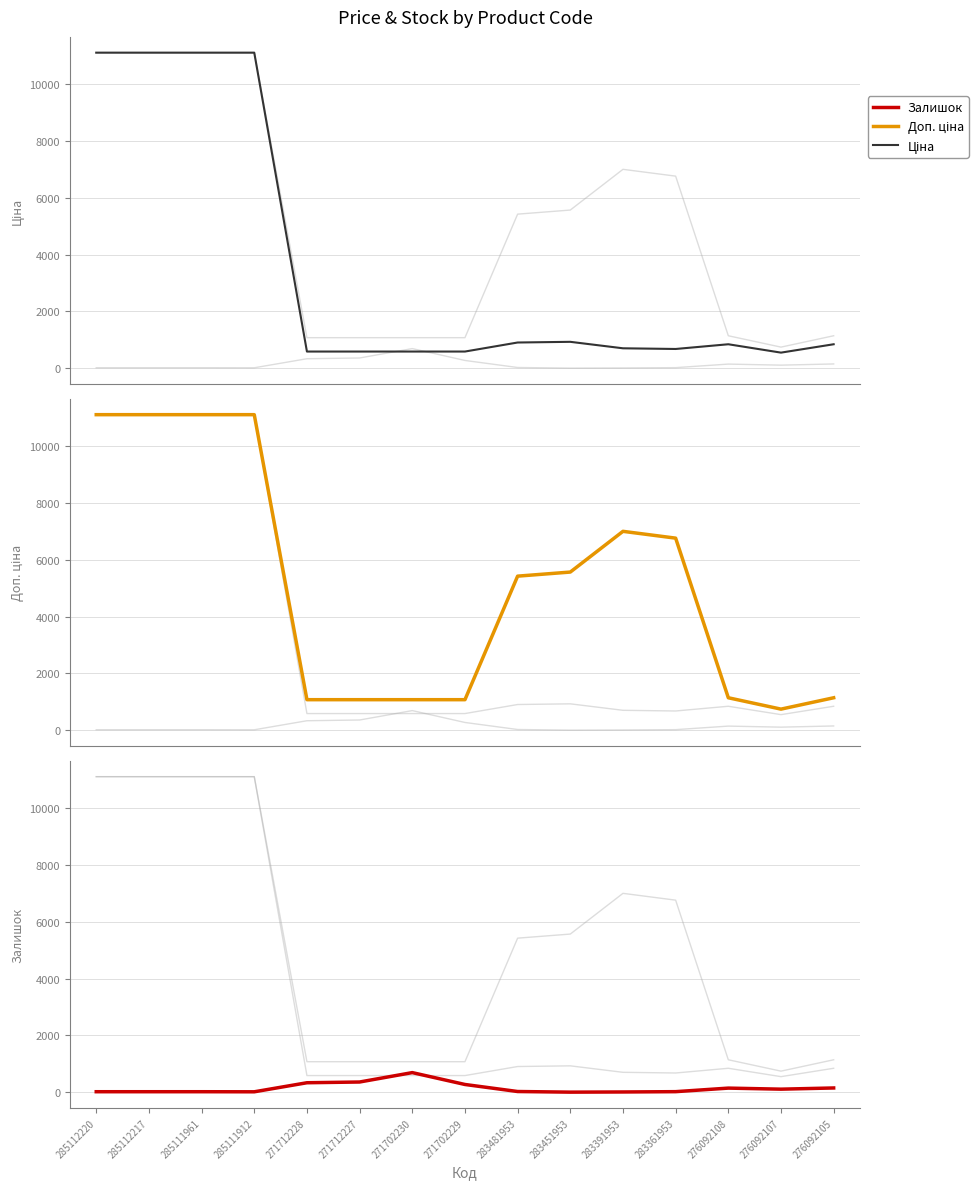

Is the value of Доп. ціна at 283361953 greater than the value of Ціна at 271702229?

Yes